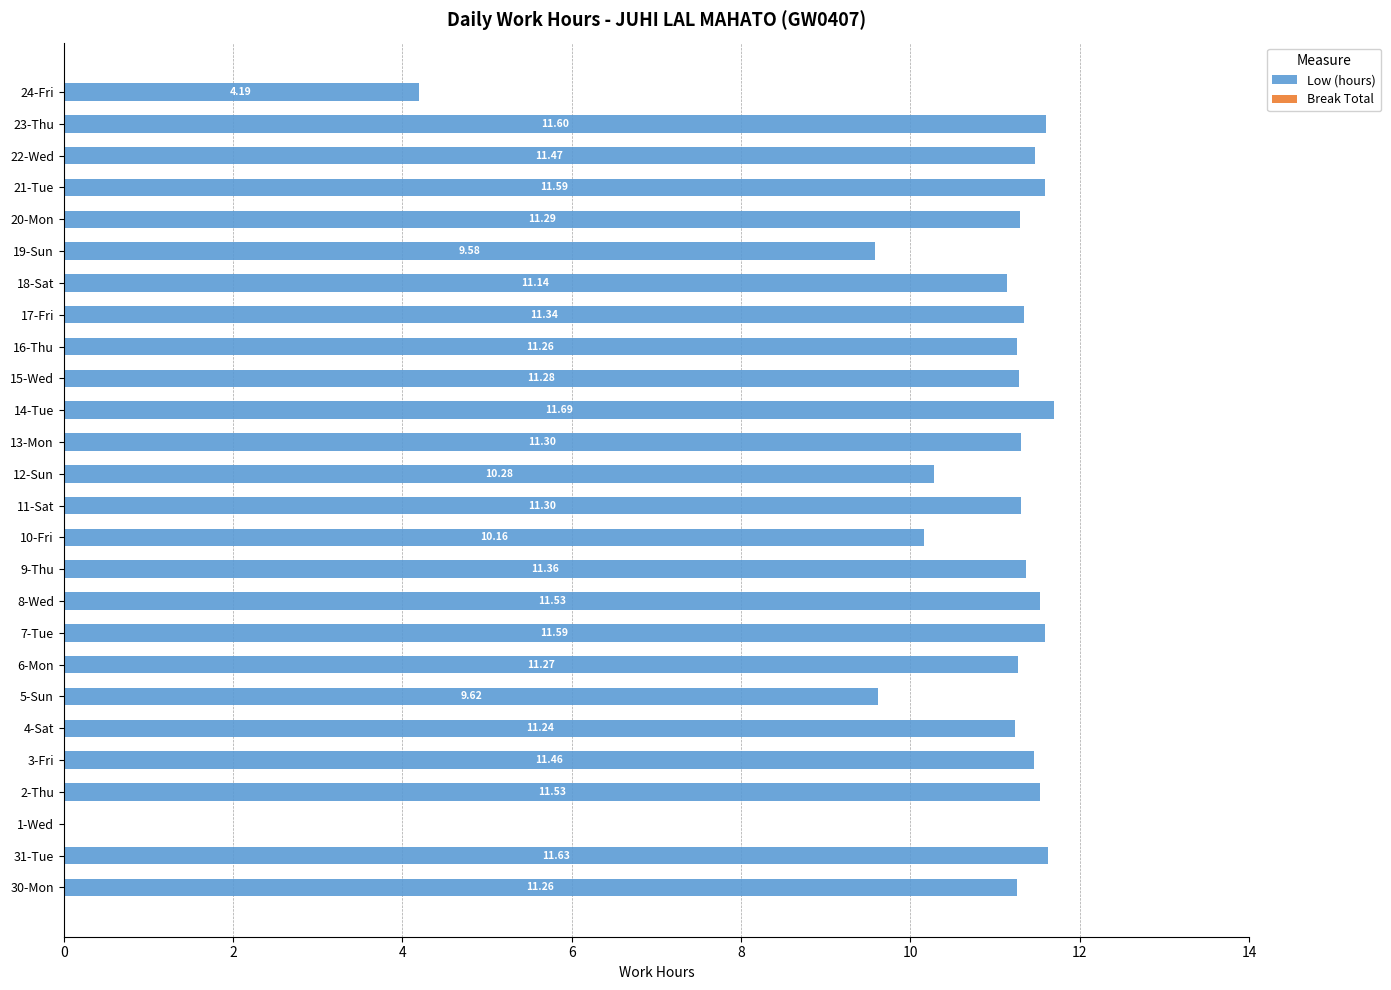

Approximately how many times larger is the value at 31-Tue compared to 8-Wed?

1.0